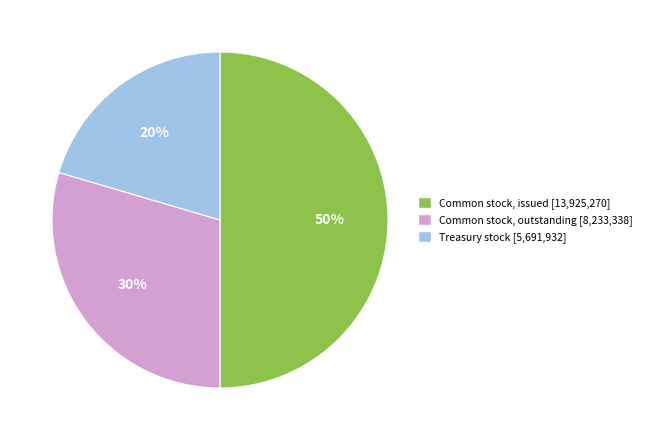

To the nearest percent, what is the difference between the largest and smallest slice percentages?

30%